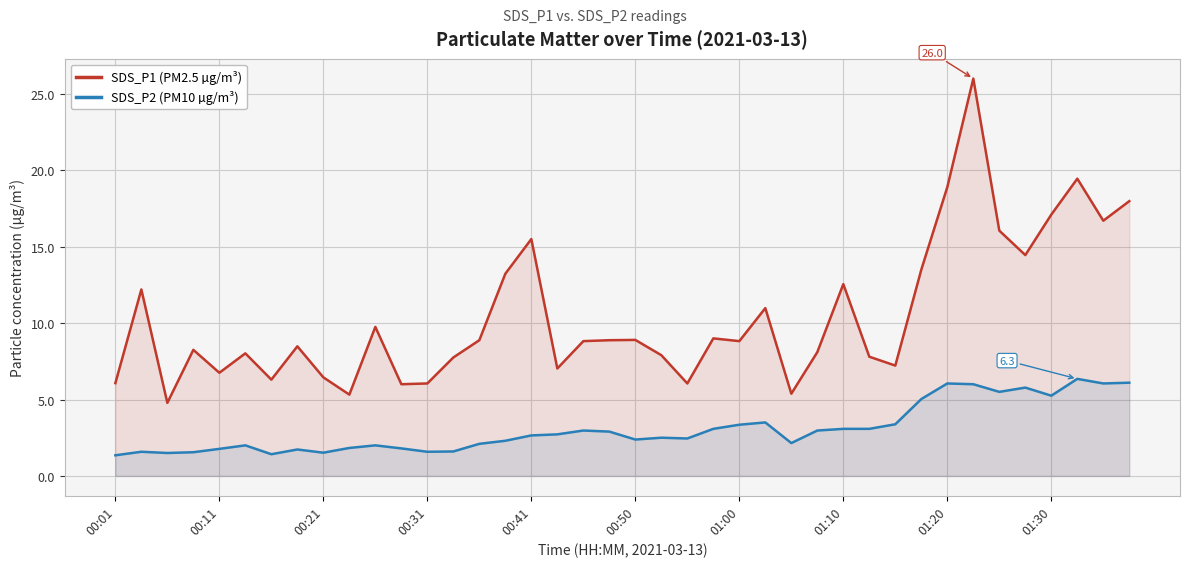

What position from the right is 19?

21